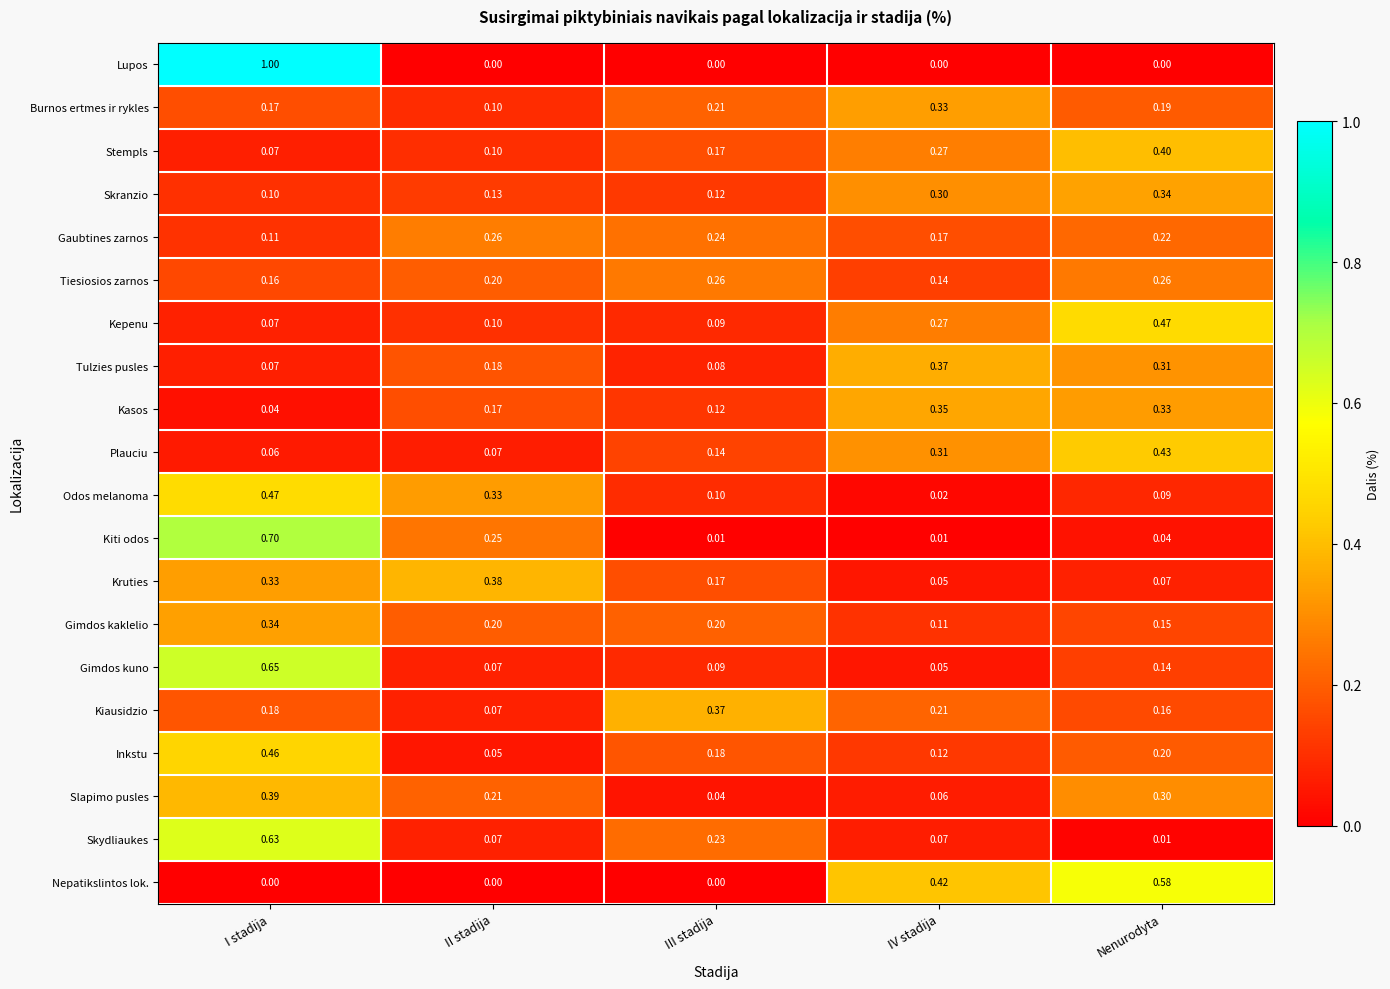

Which series has the largest total across all categories?

Tiesiosios zarnos